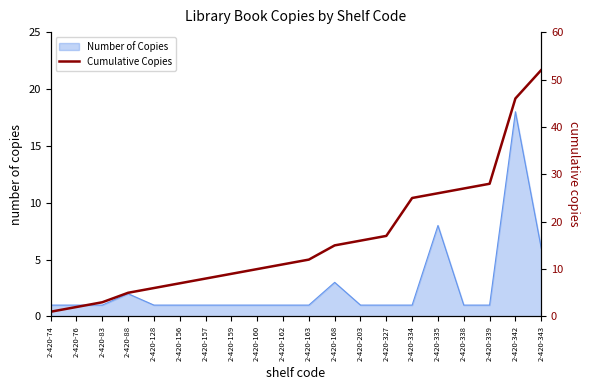

What is the sum of all values?

326